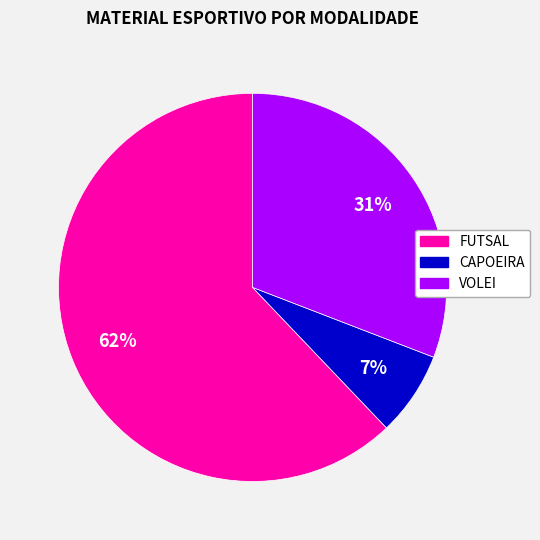

Does CAPOEIRA account for over 50% of the chart?

No